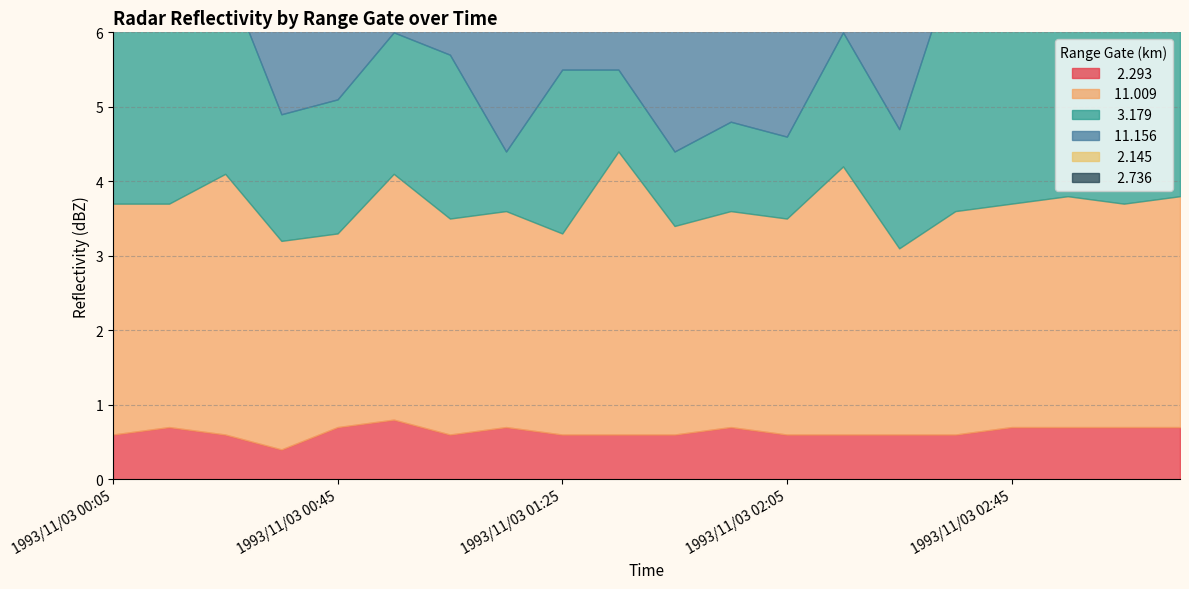

At which category is the sum across all series the highest?

1993/11/03 03:05